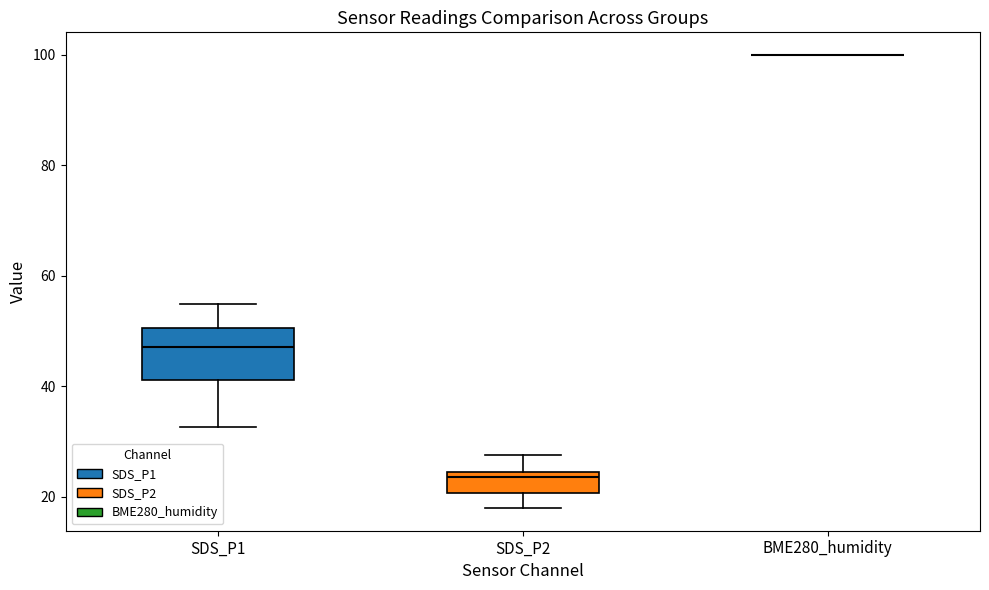

Which box is the tallest, from its lower edge to its upper edge?

SDS_P1